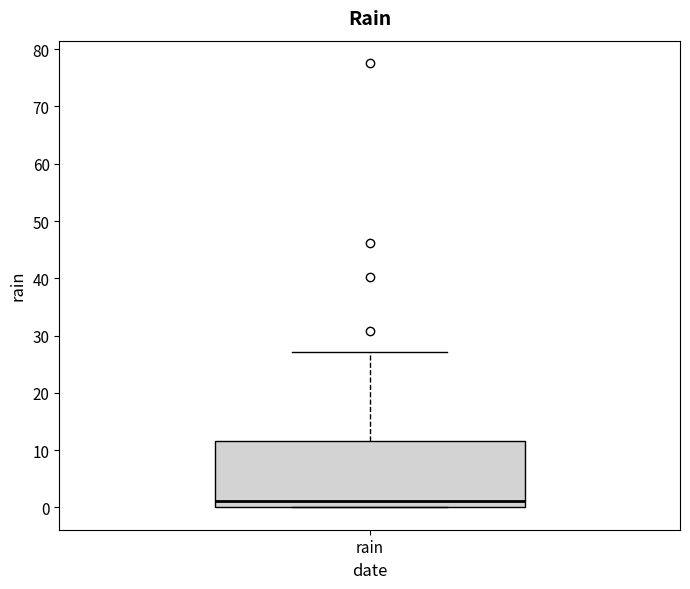

Where is the lower edge of the box for rain on the y-axis? The values are not printed on the chart, so give them approximately, as read against the axis.

0